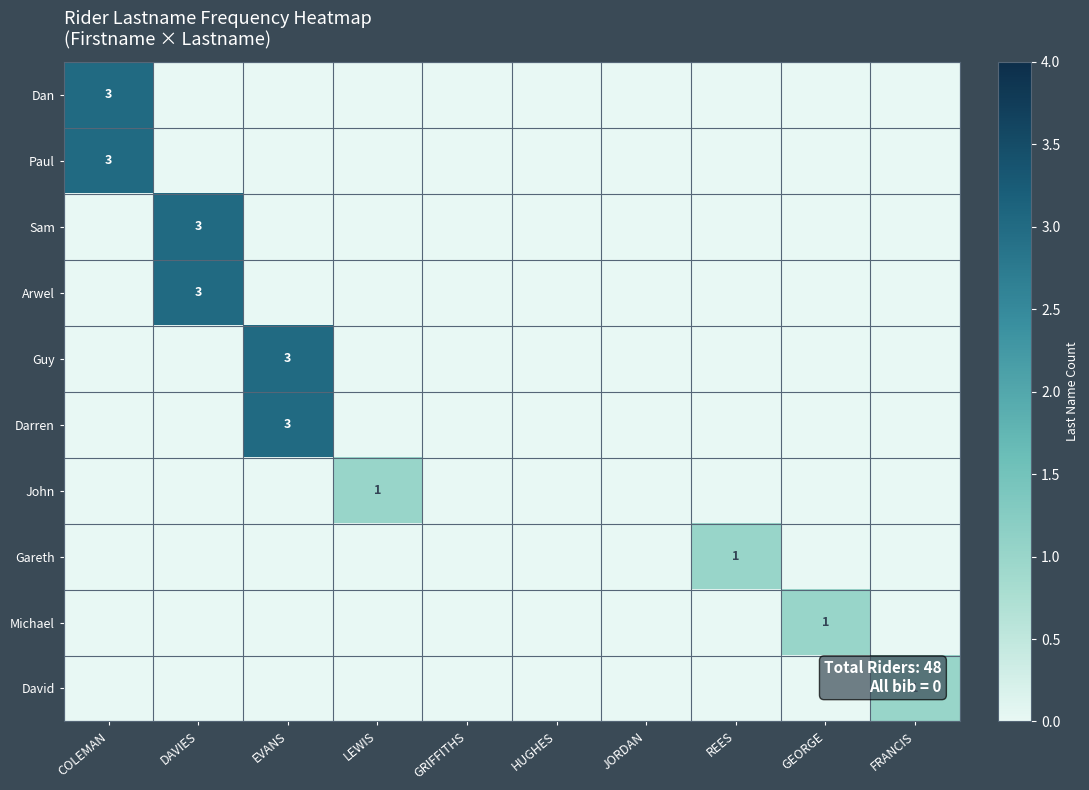

True or false: Darren has a value of 5 at EVANS.

False